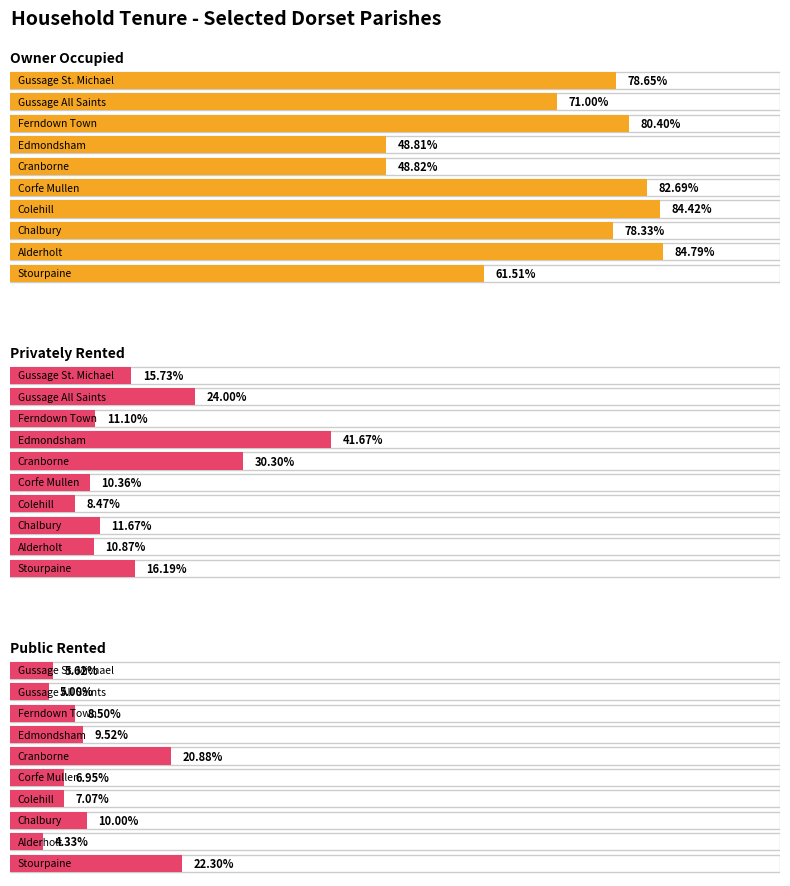

How many values in the Public Rented series are below 8?

5